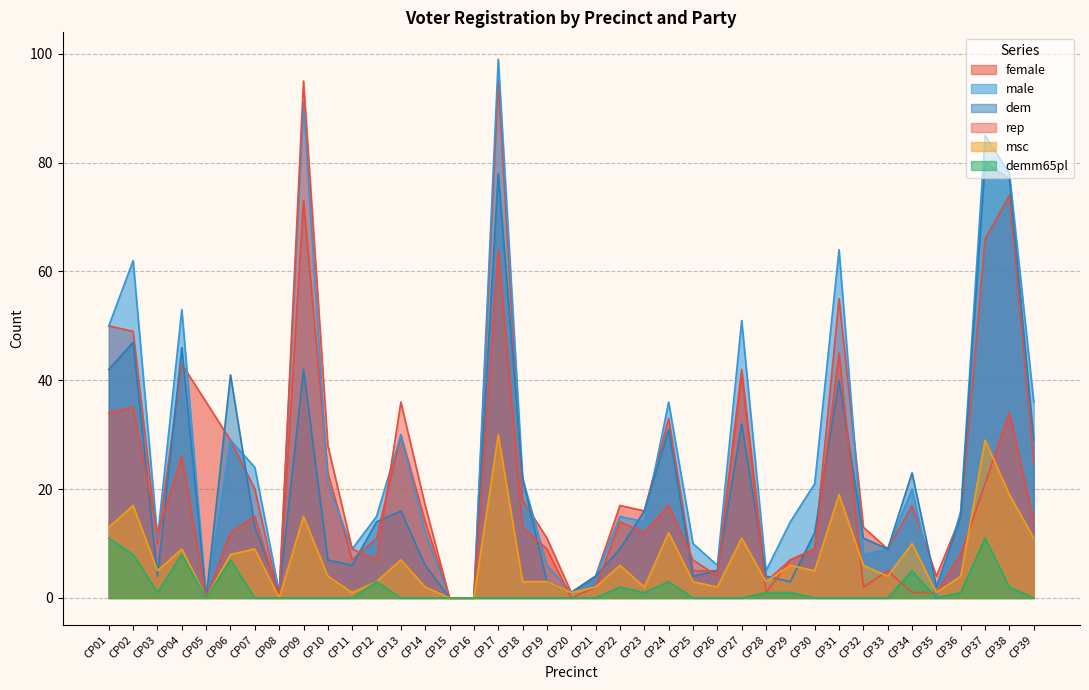

What is the sum of the male values at CP39 and CP25?

46